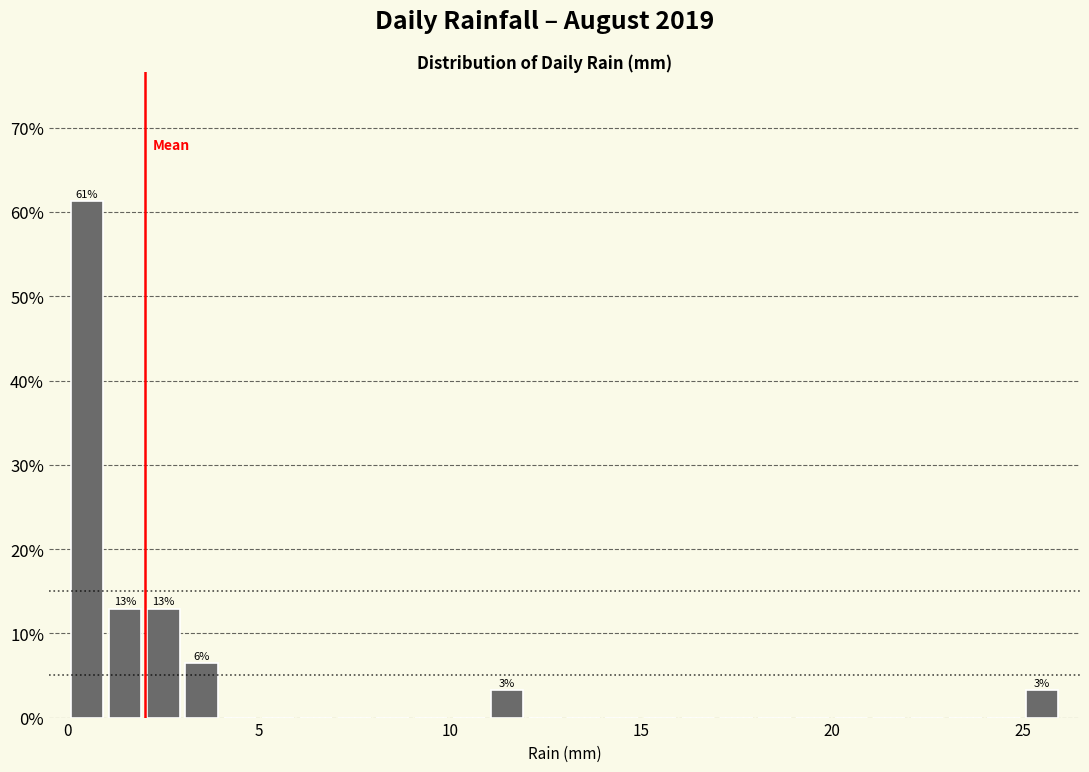

Around what value on the x-axis is the tallest bar? Give the approximate position of its centre, as read against the axis.

0.5